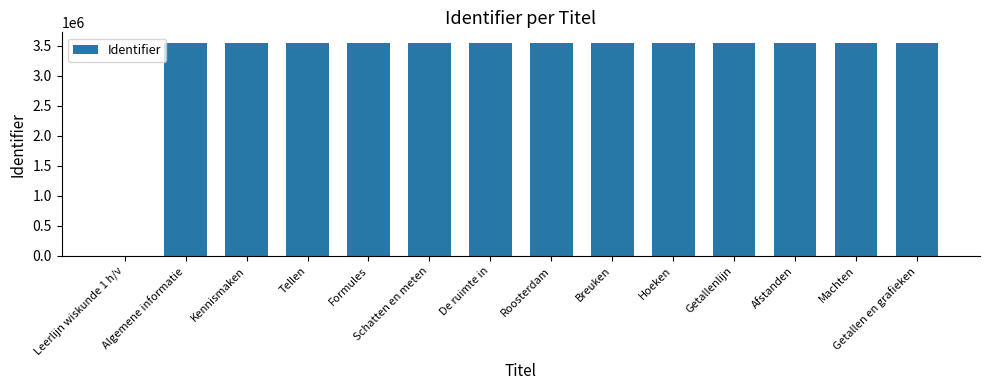

The value at Breuken is 3545731. True or false?

True